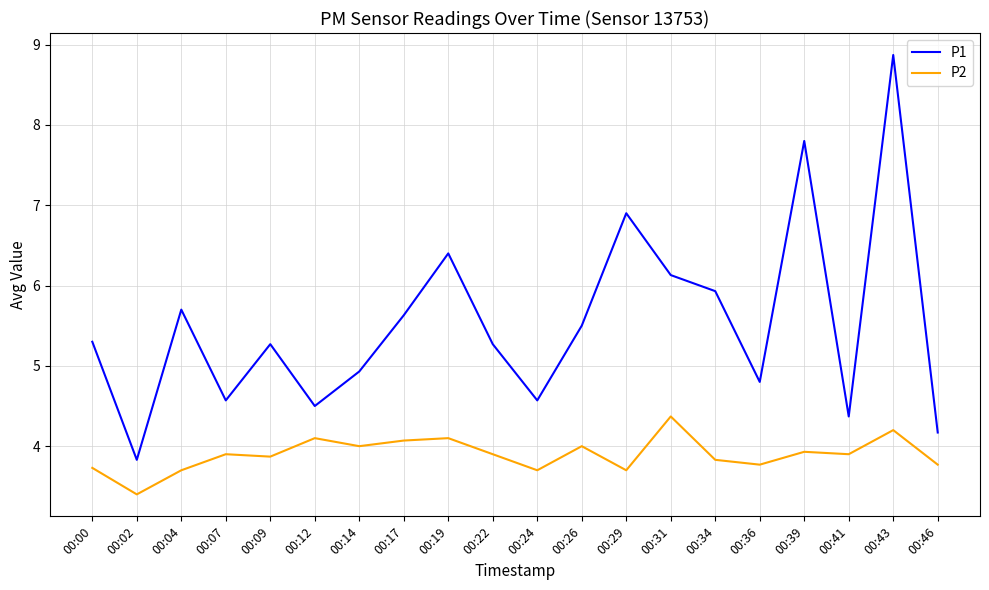

What is the total value across all series at 00:29?

10.6